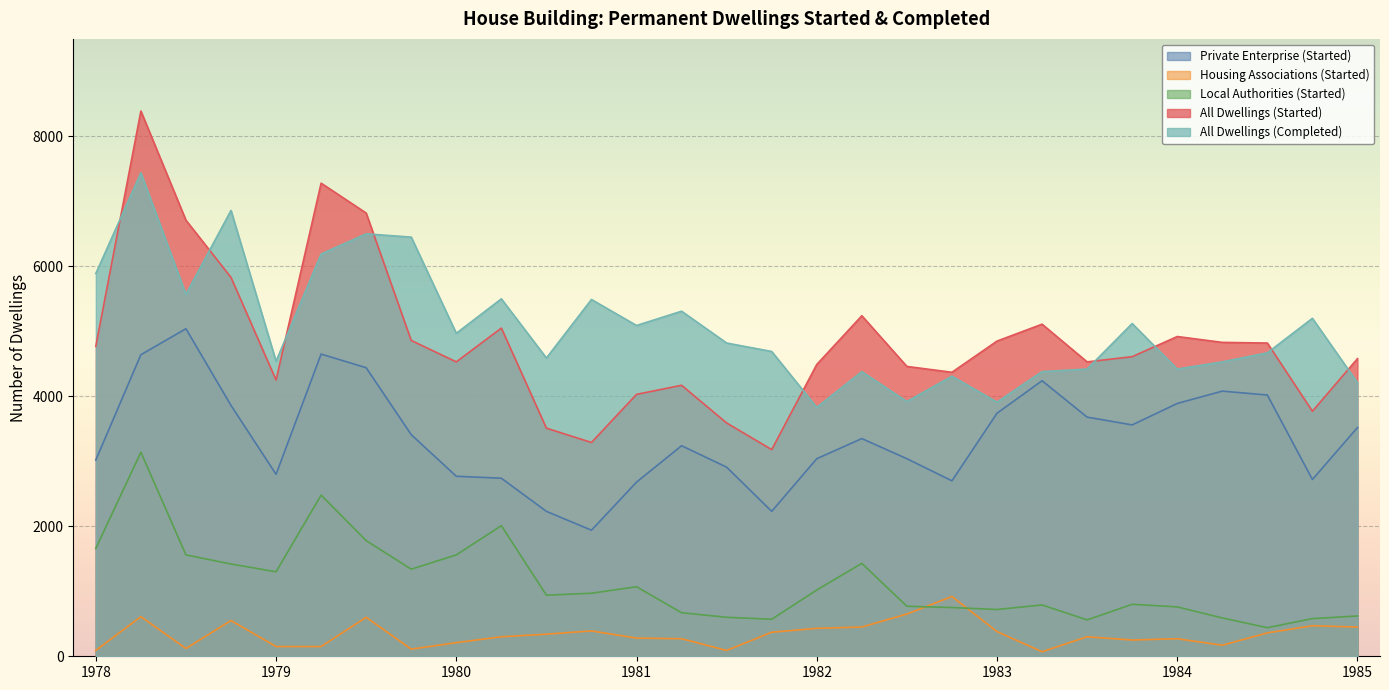

What is the lowest value of the All Dwellings (Started) series?

3180